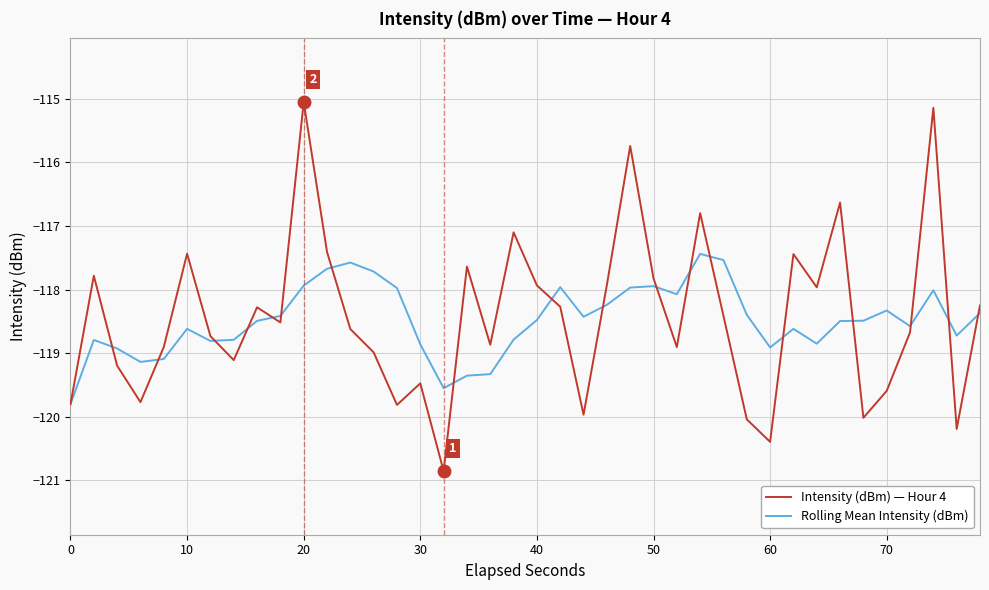

Rank the series by their maximum value, from highest to lowest.

Intensity (dBm) — Hour 4, Rolling Mean Intensity (dBm)